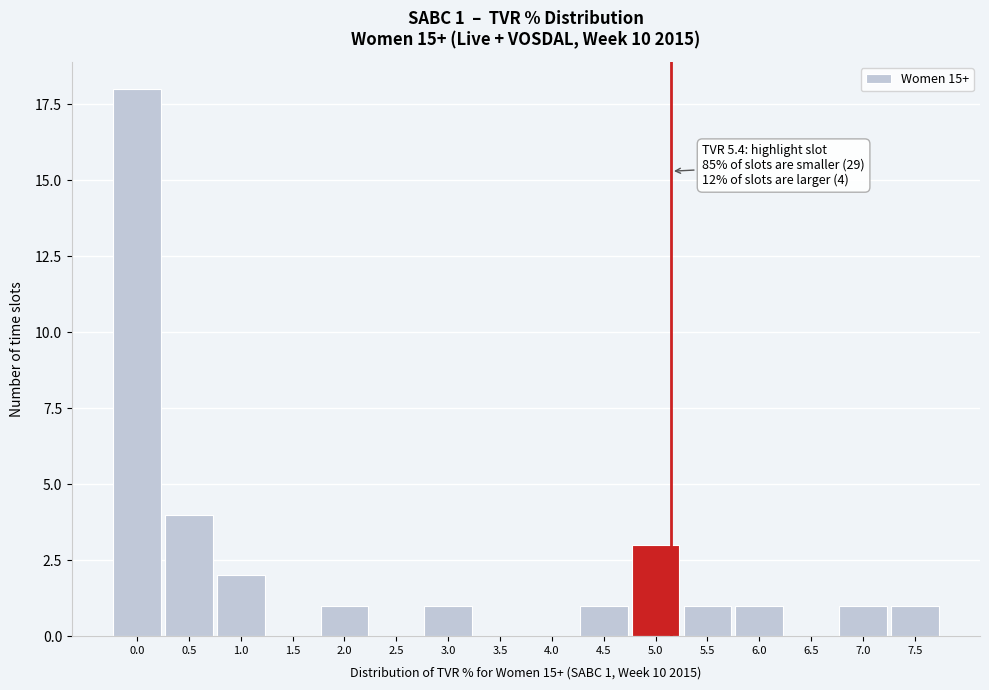

Reading left to right, list all the values displayed in this chart.

0.0=18	0.5=4	1.0=2	1.5=0	2.0=1	2.5=0	3.0=1	3.5=0	4.0=0	4.5=1	5.0=3	5.5=1	6.0=1	6.5=0	7.0=1	7.5=1